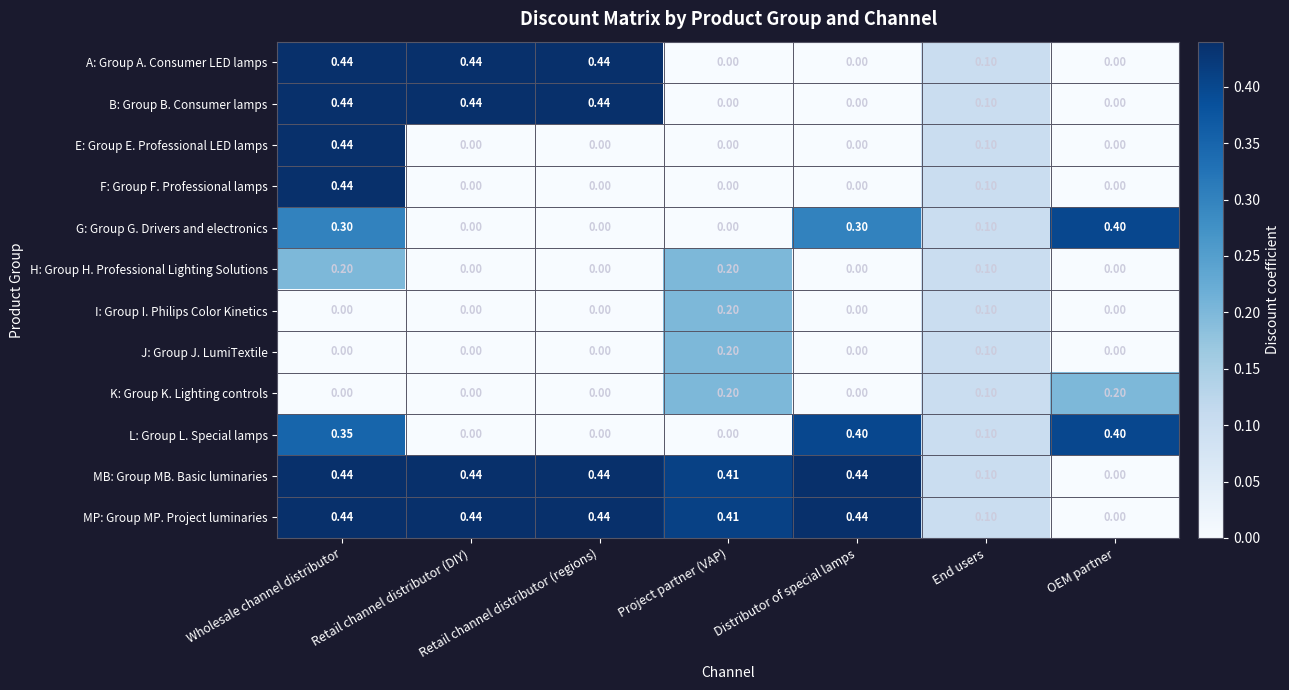

What is the total value across all series at Wholesale channel distributor?

3.5